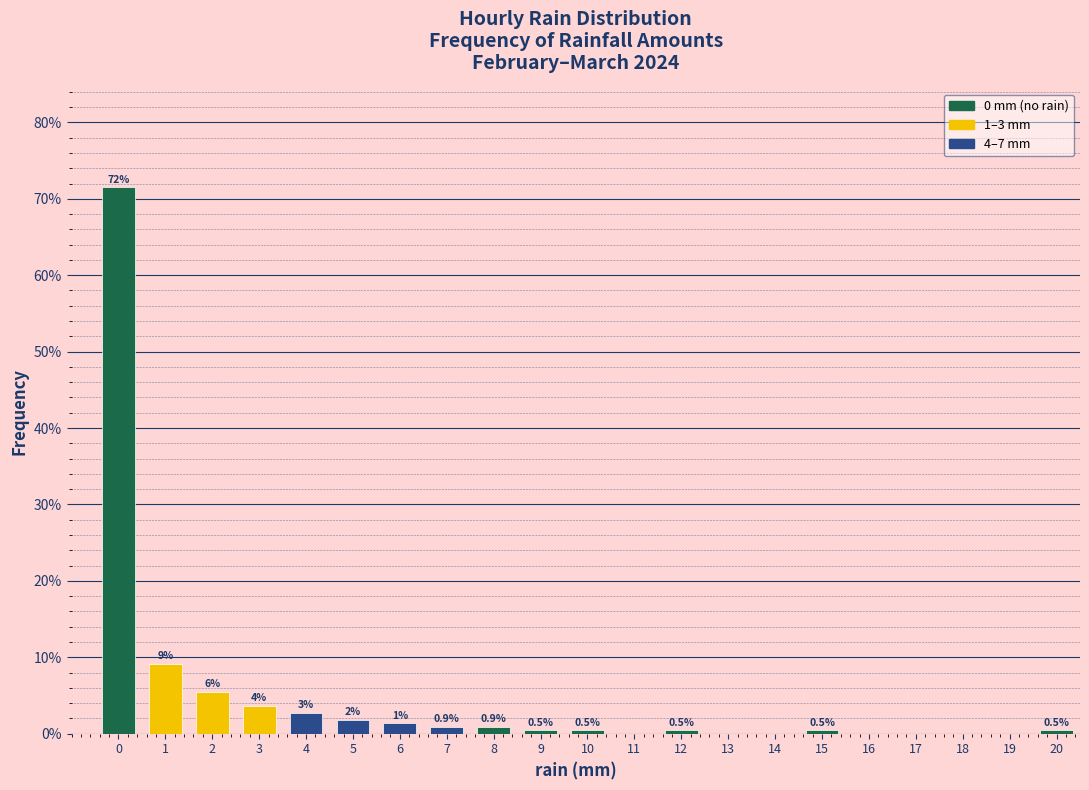

Between 12 and 4, which is larger?

4